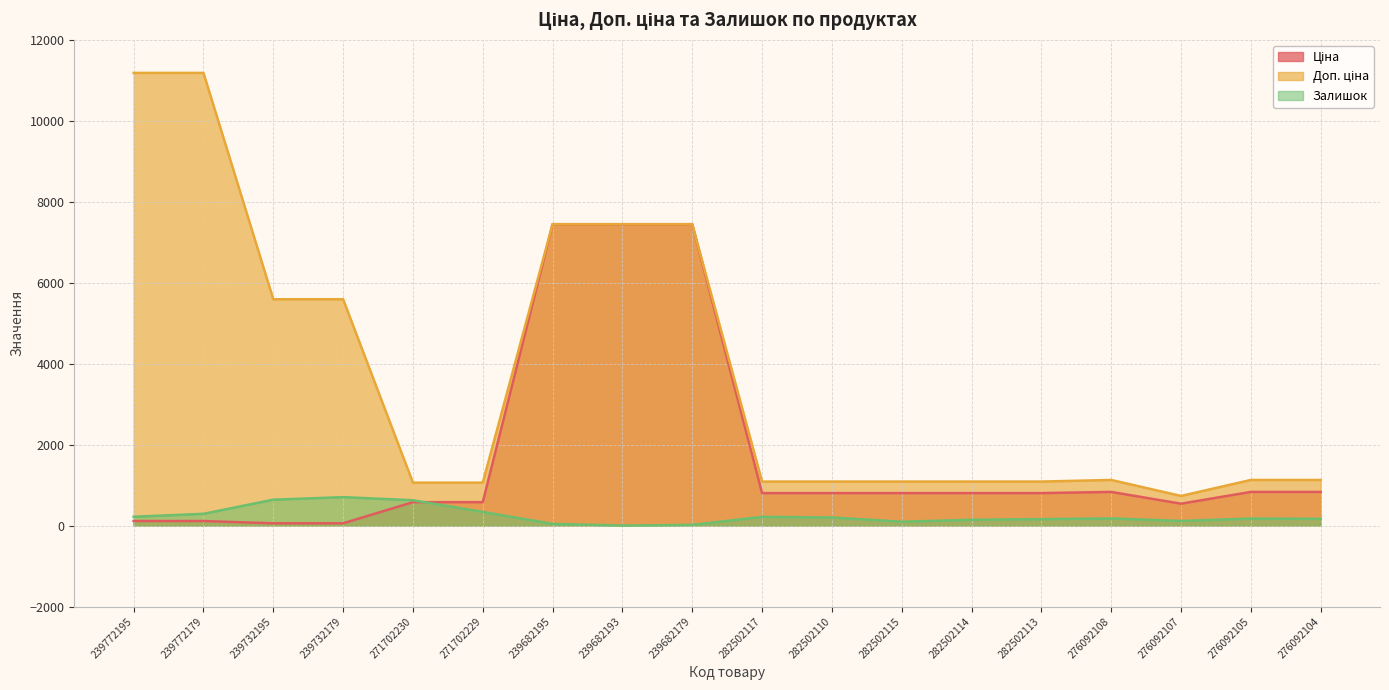

Rank the categories by Доп. ціна value from highest to lowest.

239772195, 239772179, 239682195, 239682193, 239682179, 239732195, 239732179, 276092108, 276092105, 276092104, 282502117, 282502110, 282502115, 282502114, 282502113, 271702230, 271702229, 276092107